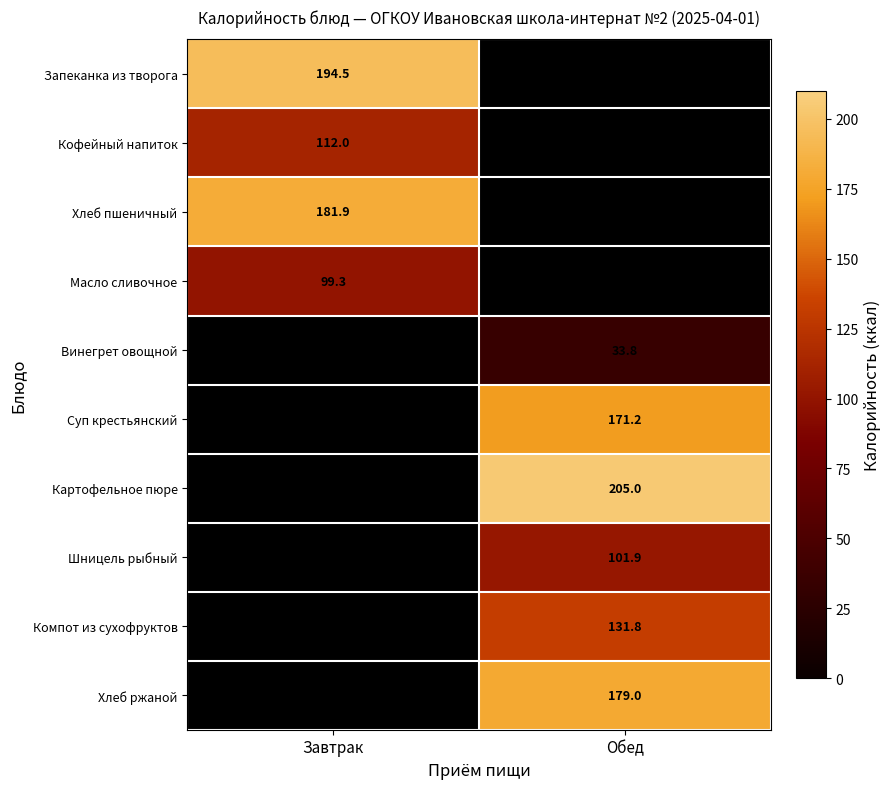

The value of Запеканка из творога at Завтрак is 194.5. True or false?

True